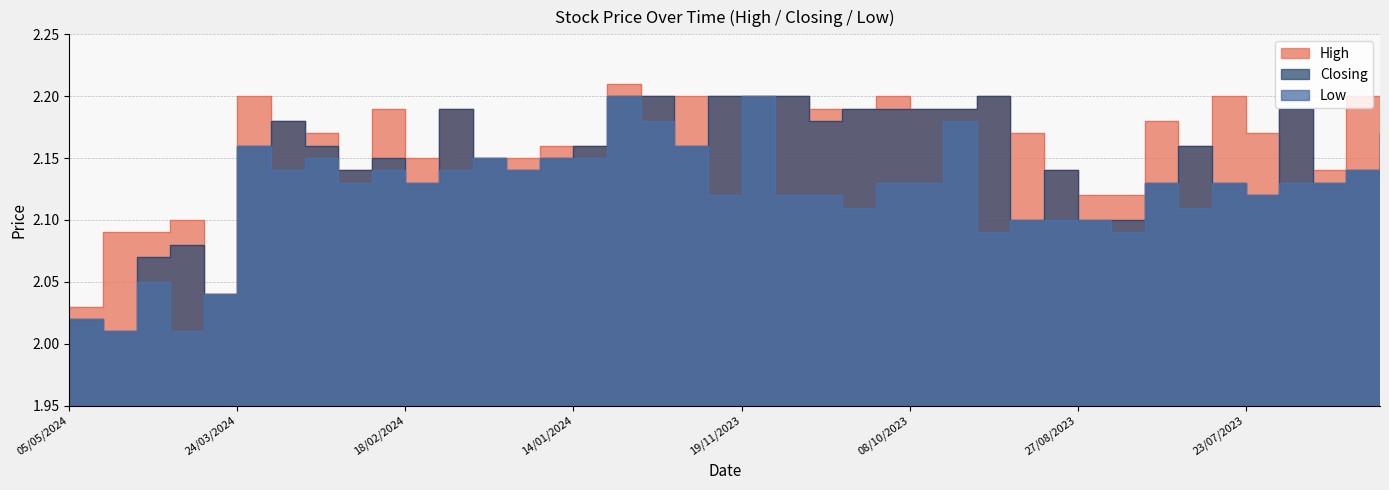

What is the sum of all Low values?

84.8